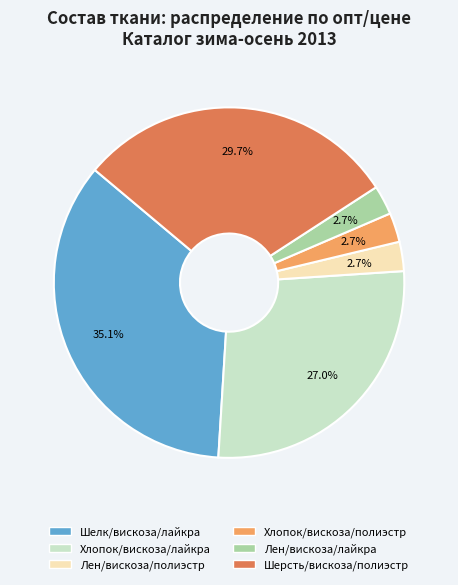

How many segments does this pie chart have?

6